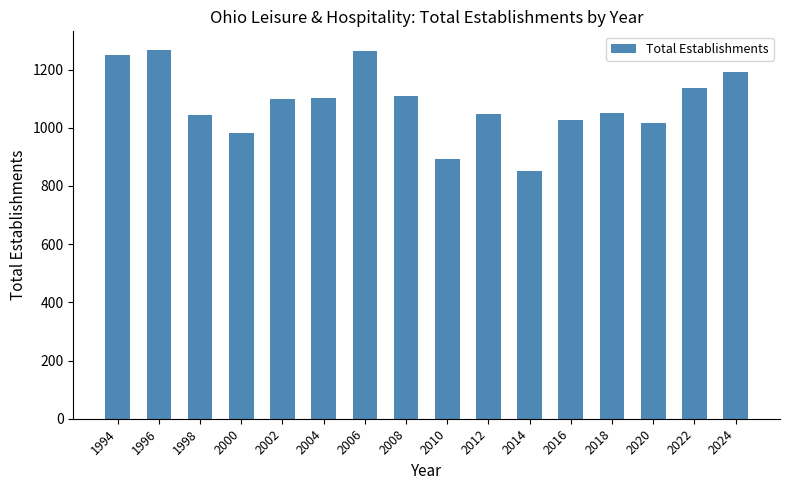

What is the smallest value displayed?

850